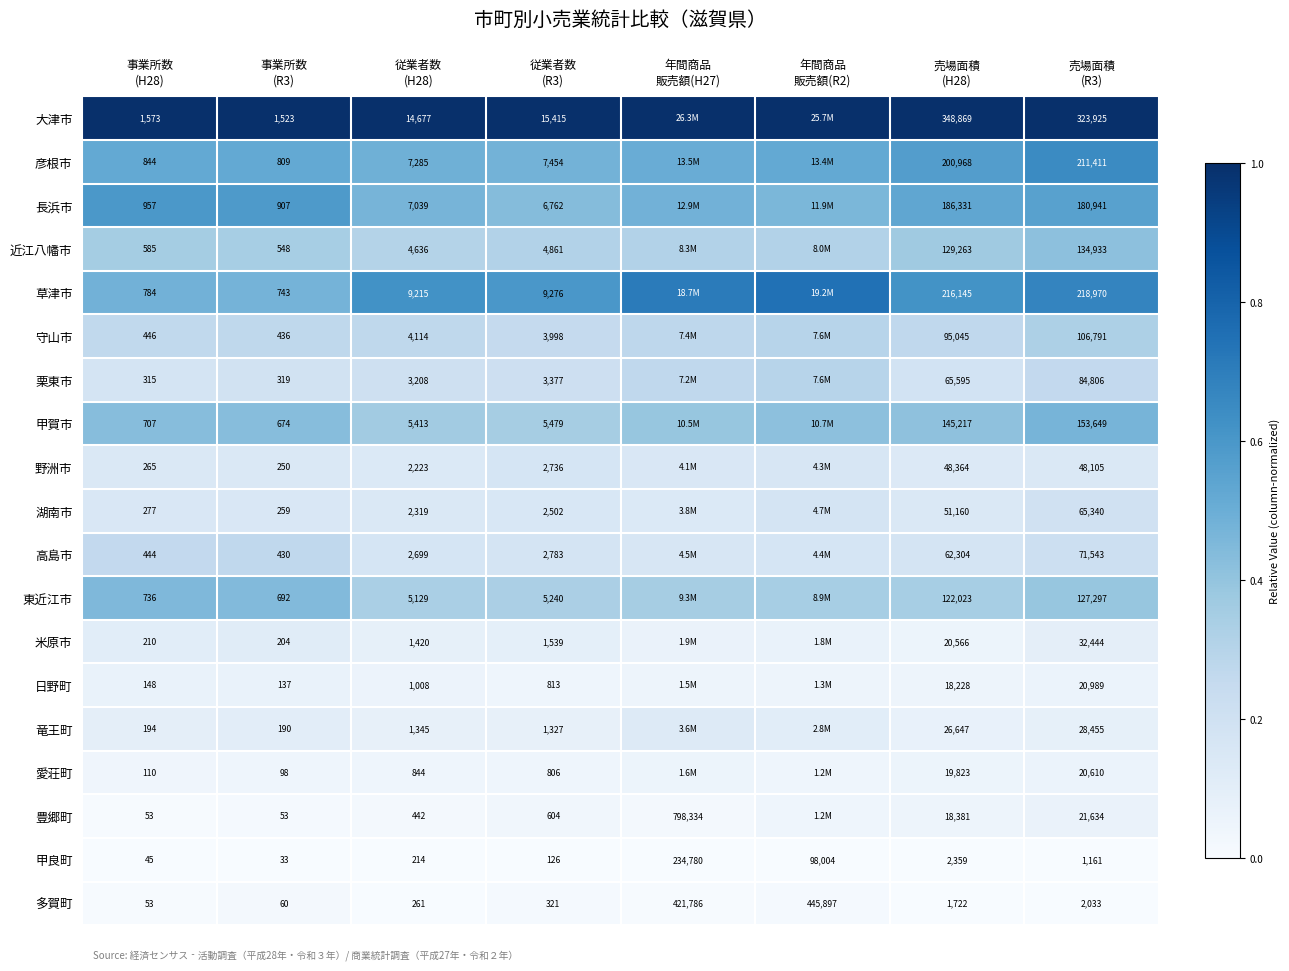

How many data points does each series have?

8